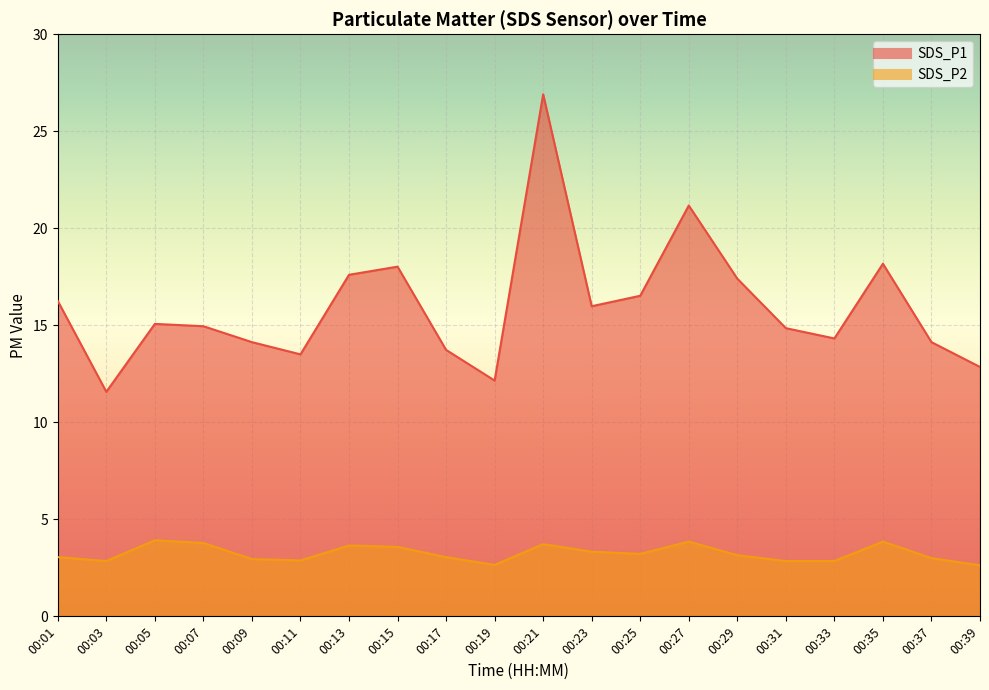

True or false: SDS_P1 has more than 0 points higher than both neighbors.

True